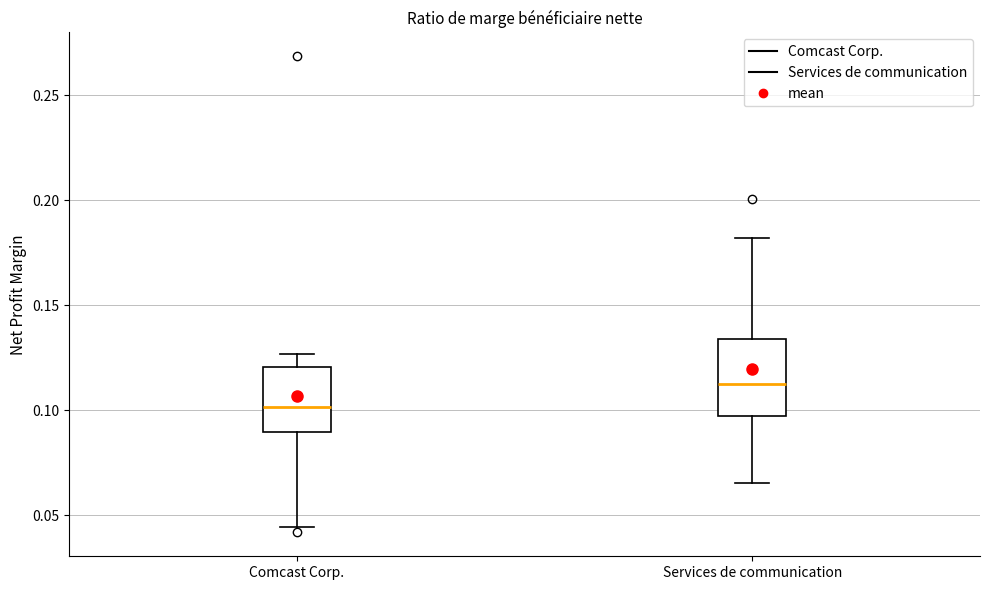

Where does the median line of the box for Comcast Corp. sit on the y-axis? The values are not printed on the chart, so give them approximately, as read against the axis.

0.100